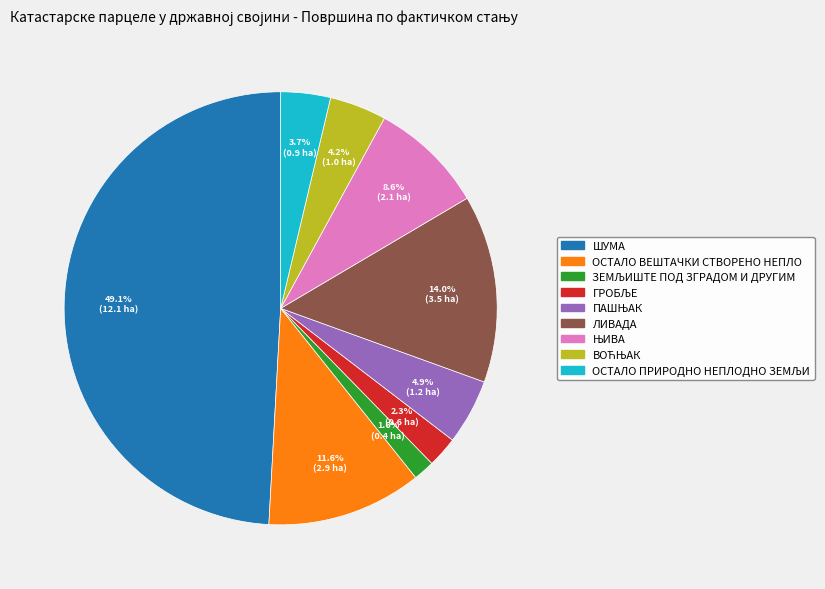

How many segments does this pie chart have?

9